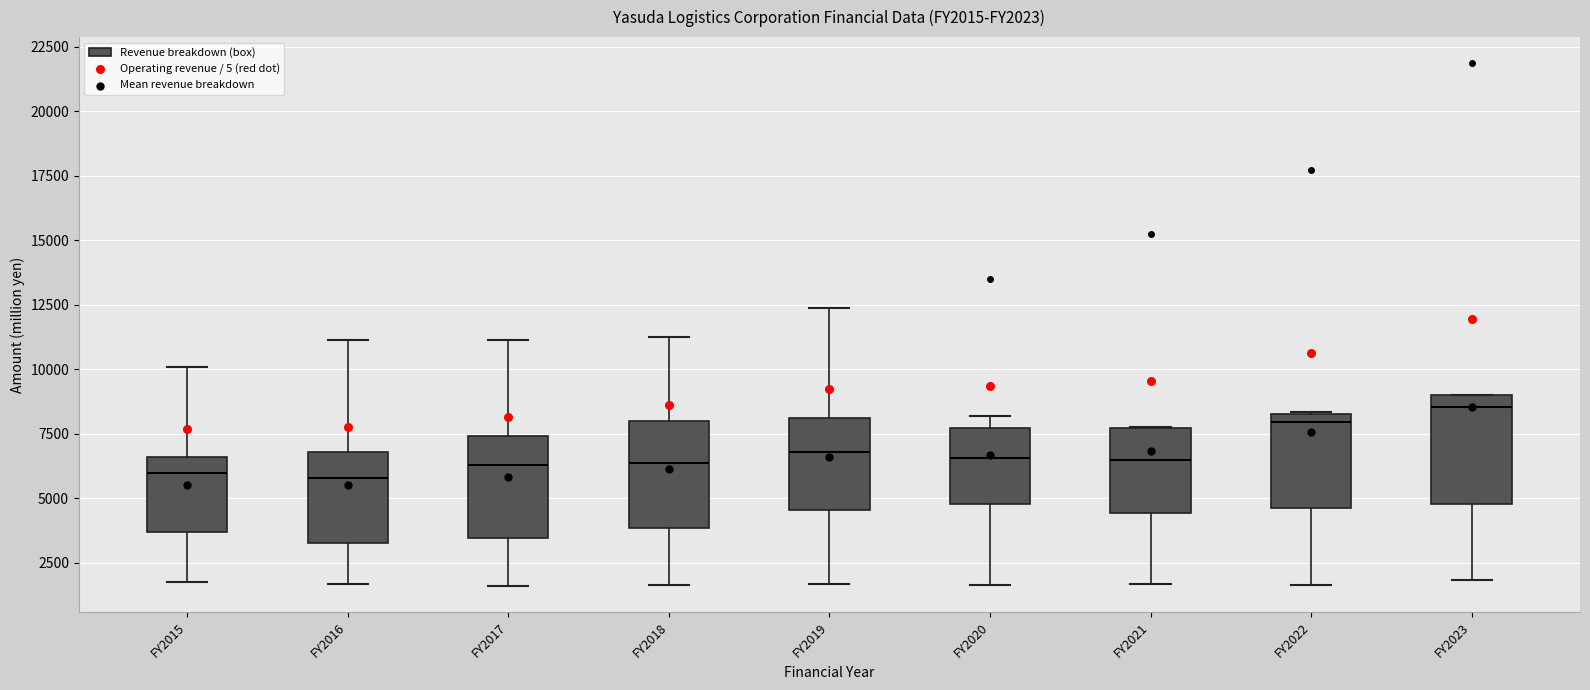

Where does the lower whisker of the box for FY2017 end on the y-axis? The values are not printed on the chart, so give them approximately, as read against the axis.

1500